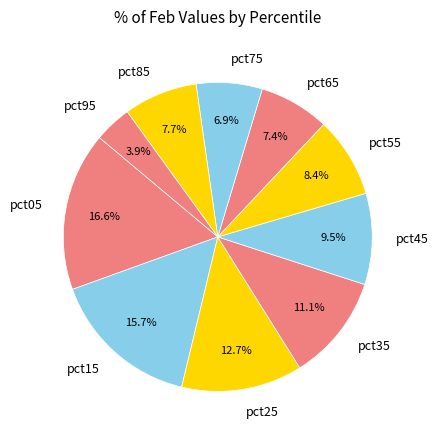

Is pct85 the majority of the pie?

No